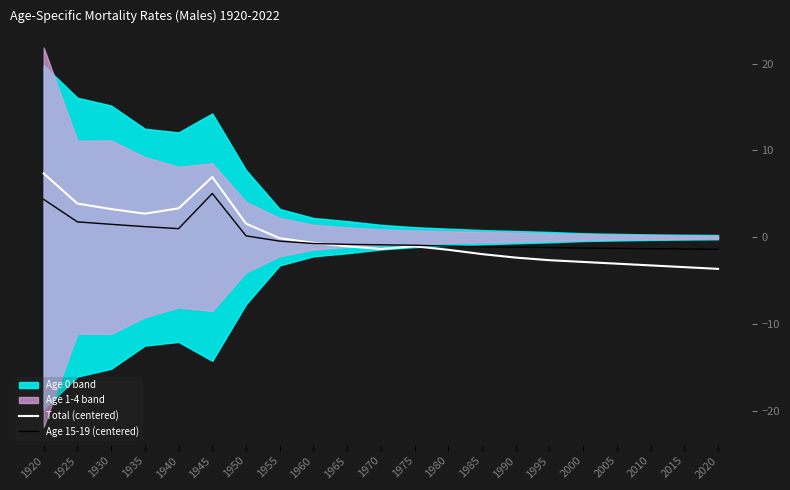

The value of Age 15-19 (centered) at 2000 is -0.7. True or false?

False